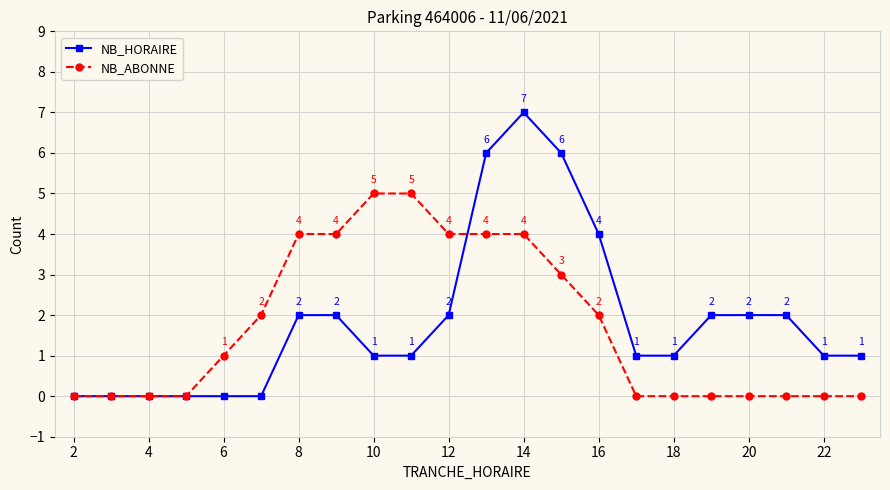

What is the highest value of the NB_ABONNE series?

5